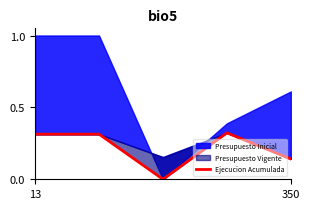

How many positive values are there?

4